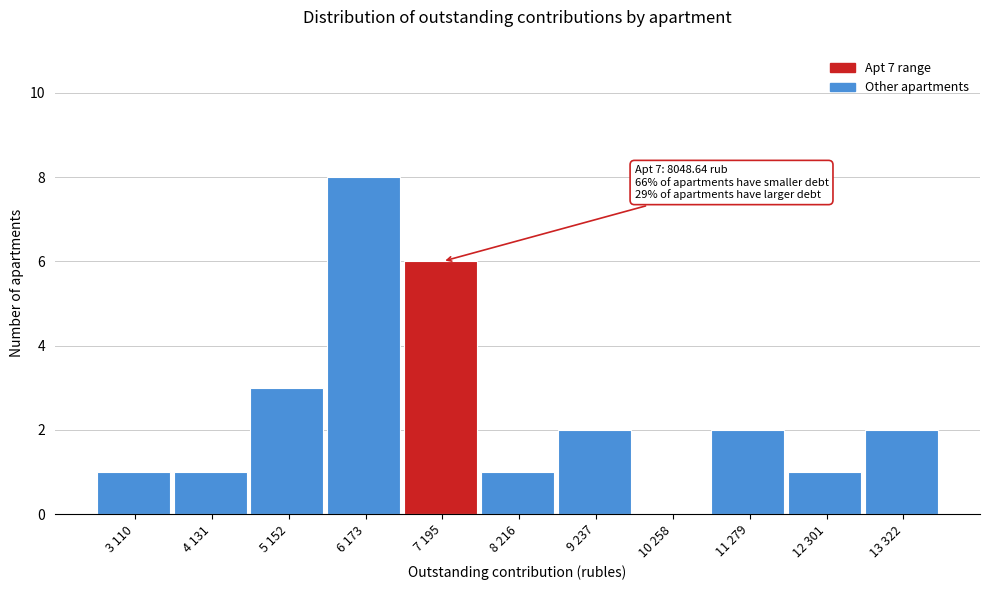

Reading left to right, extract all data points from this chart.

3 110=1	4 131=1	5 152=3	6 173=8	7 195=6	8 216=1	9 237=2	10 258=0	11 279=2	12 301=1	13 322=2